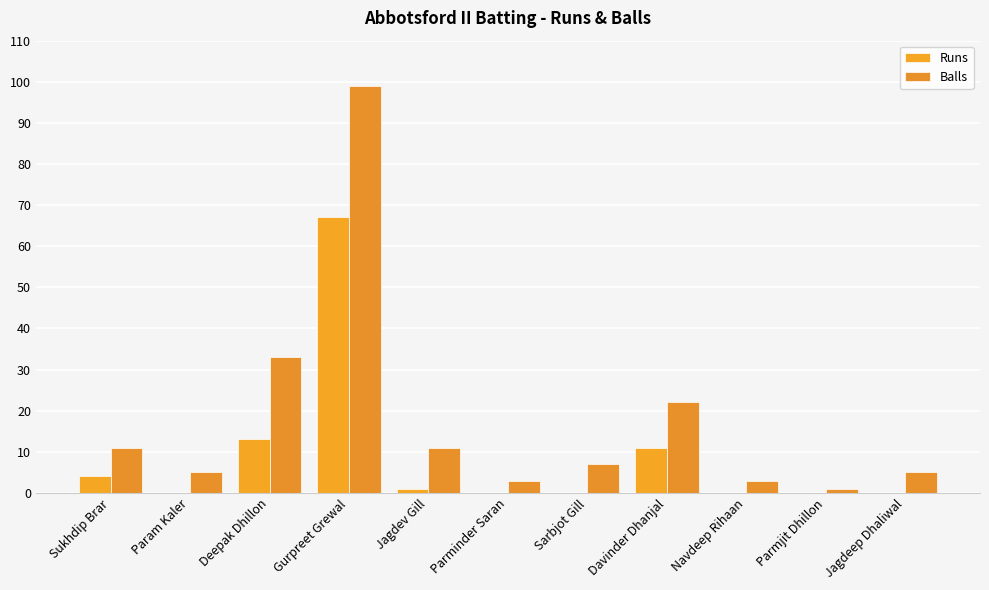

Reading left to right, transcribe all the data shown in this chart.

Runs: Sukhdip Brar=4	Param Kaler=0	Deepak Dhillon=13	Gurpreet Grewal=67	Jagdev Gill=1	Parminder Saran=0	Sarbjot Gill=0	Davinder Dhanjal=11	Navdeep Rihaan=0	Parmjit Dhillon=0	Jagdeep Dhaliwal=0
Balls: Sukhdip Brar=11	Param Kaler=5	Deepak Dhillon=33	Gurpreet Grewal=99	Jagdev Gill=11	Parminder Saran=3	Sarbjot Gill=7	Davinder Dhanjal=22	Navdeep Rihaan=3	Parmjit Dhillon=1	Jagdeep Dhaliwal=5